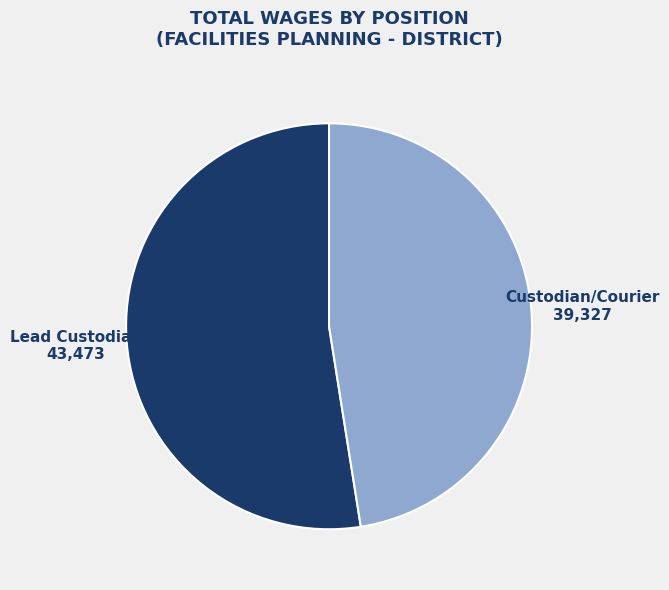

Between Custodian/Courier and Lead Custodian, which is larger?

Lead Custodian